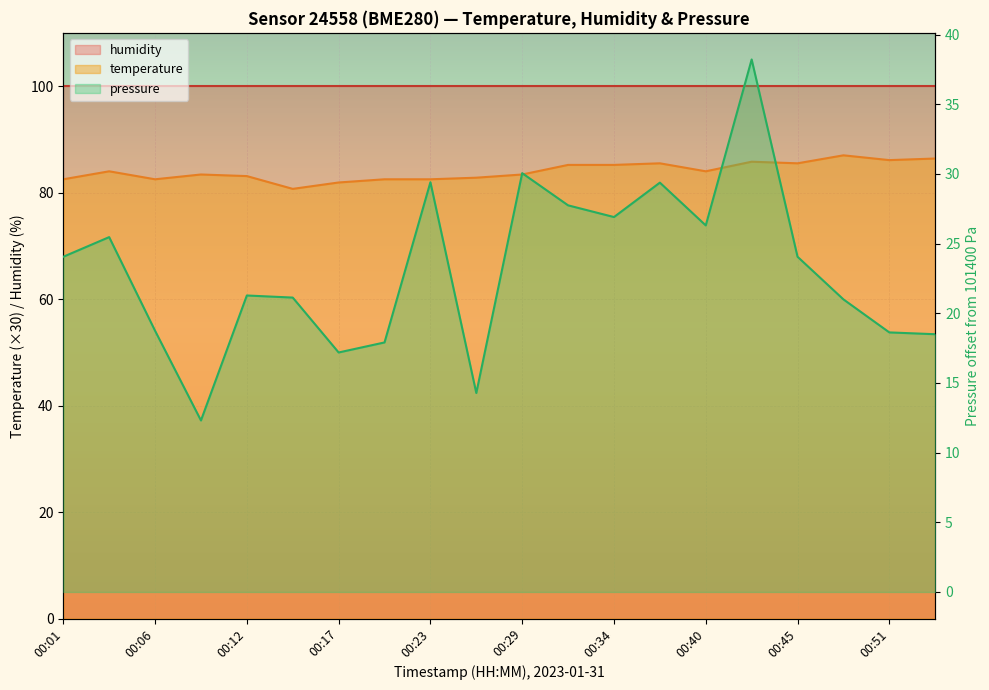

What is the minimum value shown in the chart?

12.3